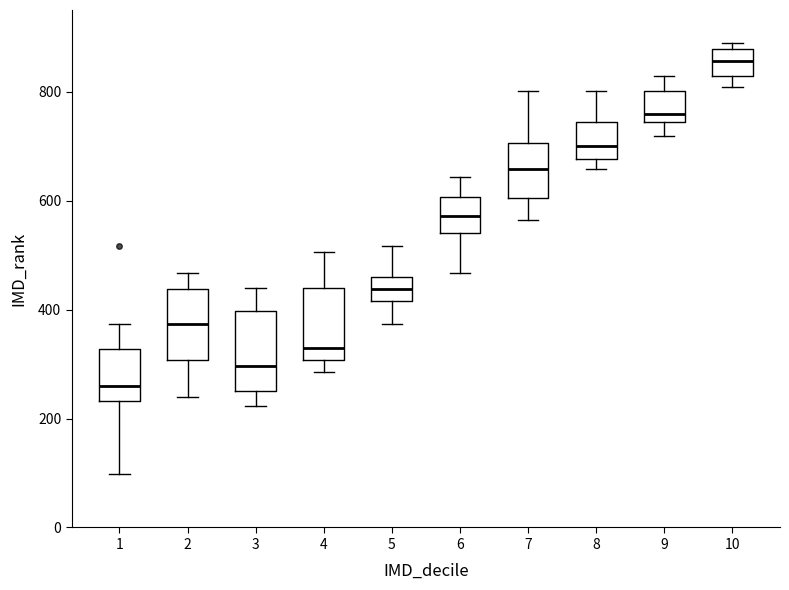

Which box has the lowest median line?

1